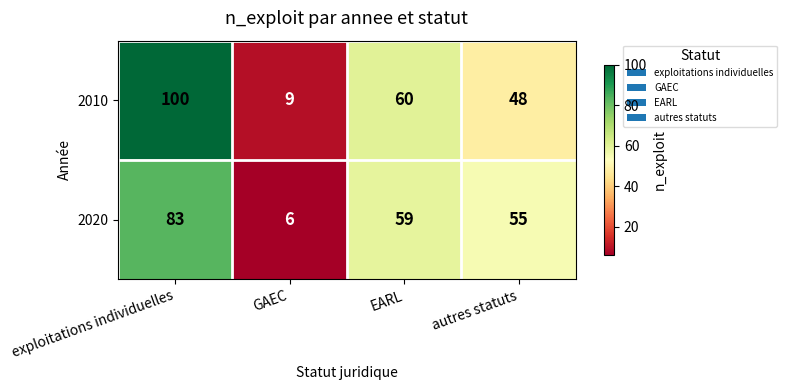

Which category has the lowest value across all series?

GAEC